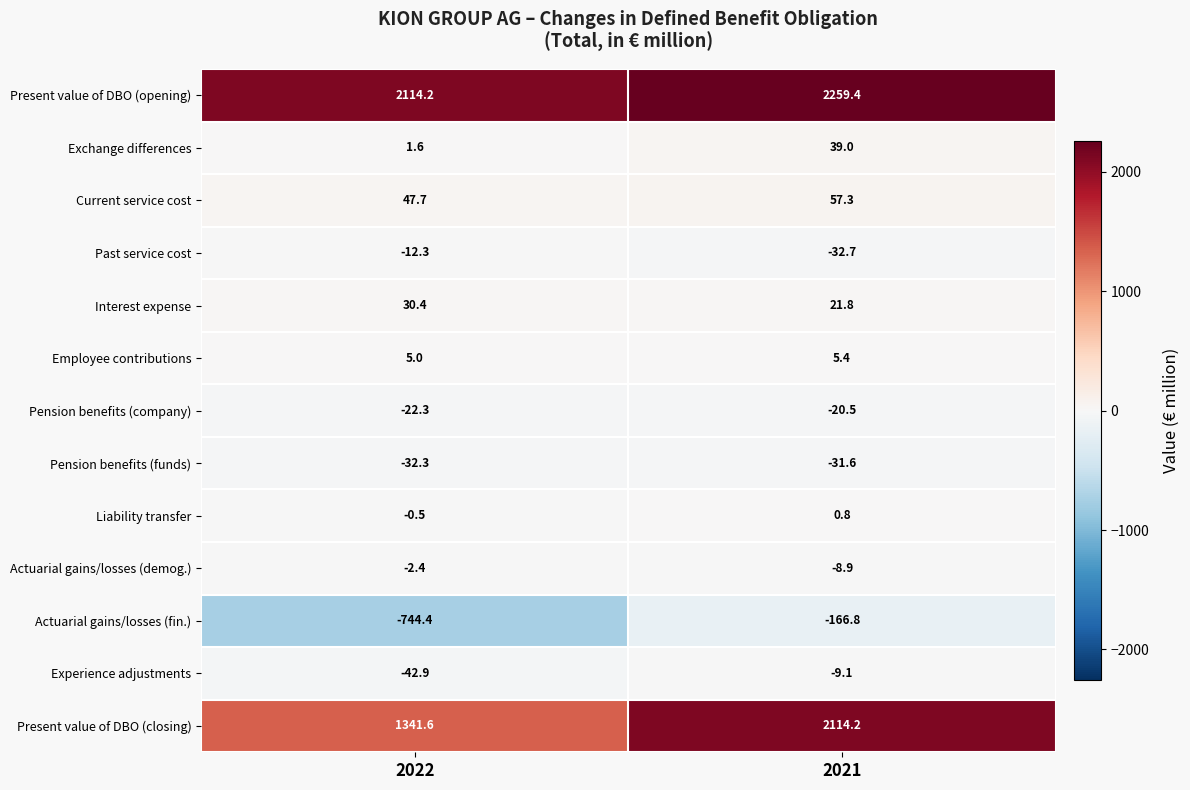

Between 2022 and 2021, which series saw the biggest shift?

Present value of DBO (closing)